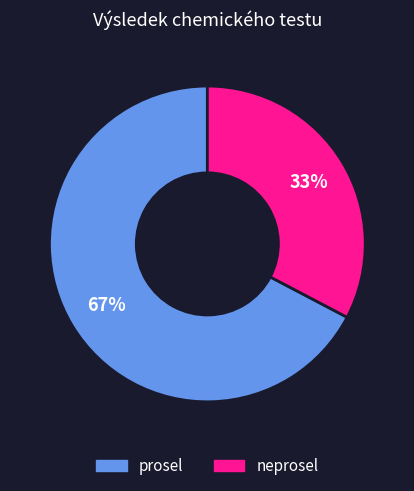

True or false: neprosel accounts for 26% of the total.

False